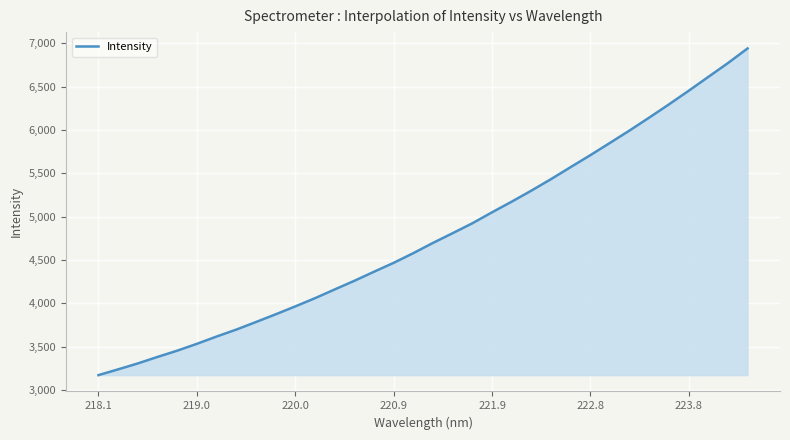

What is the minimum value shown in the chart?

3169.9